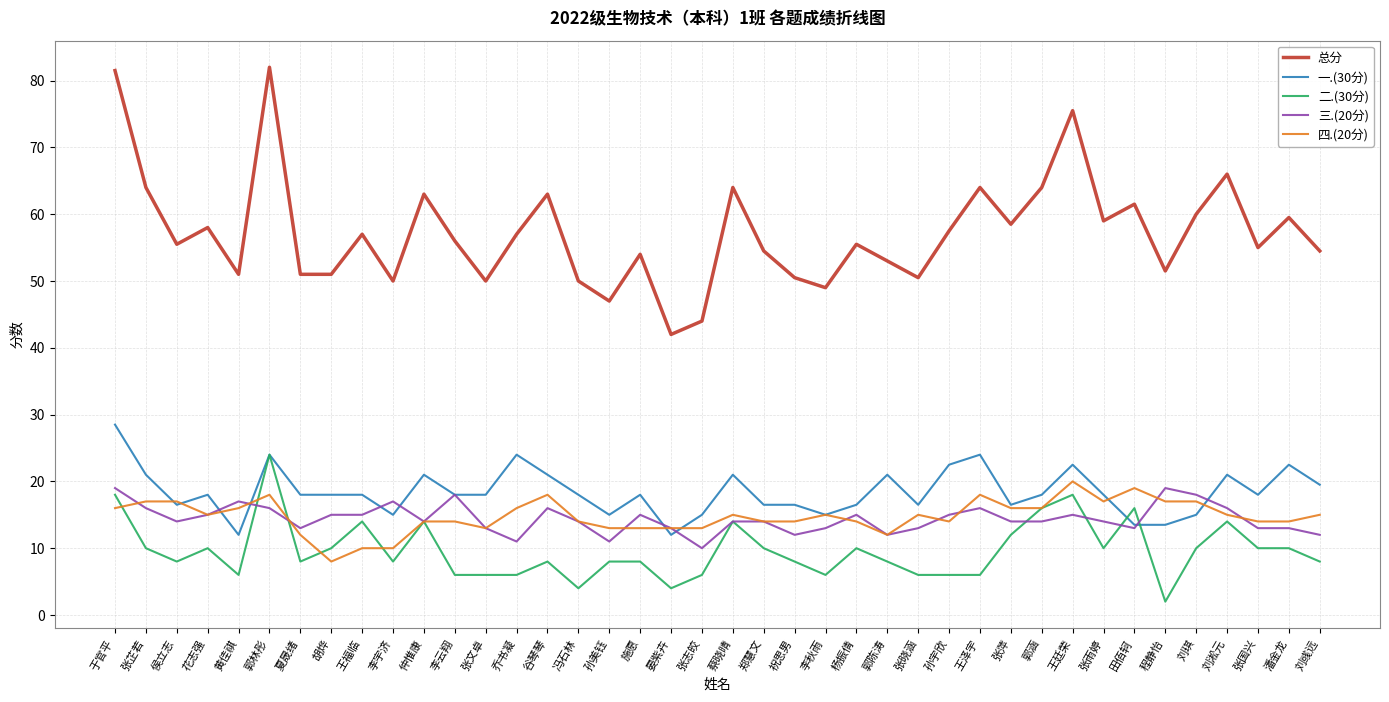

What is the total value across all series at 胡烨?

102.0